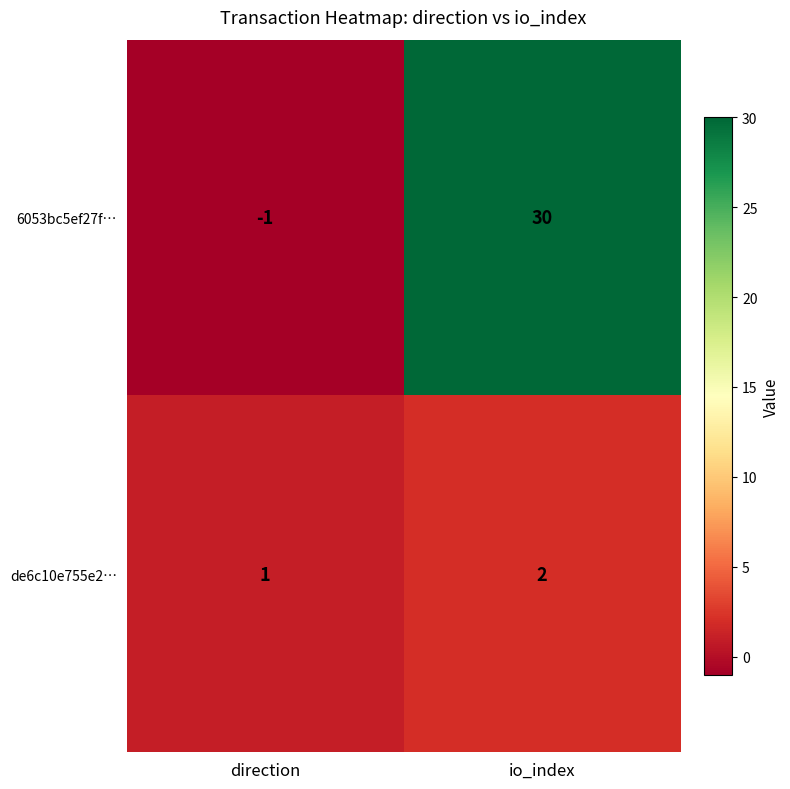

What is the sum of all de6c10e755e2… values?

3